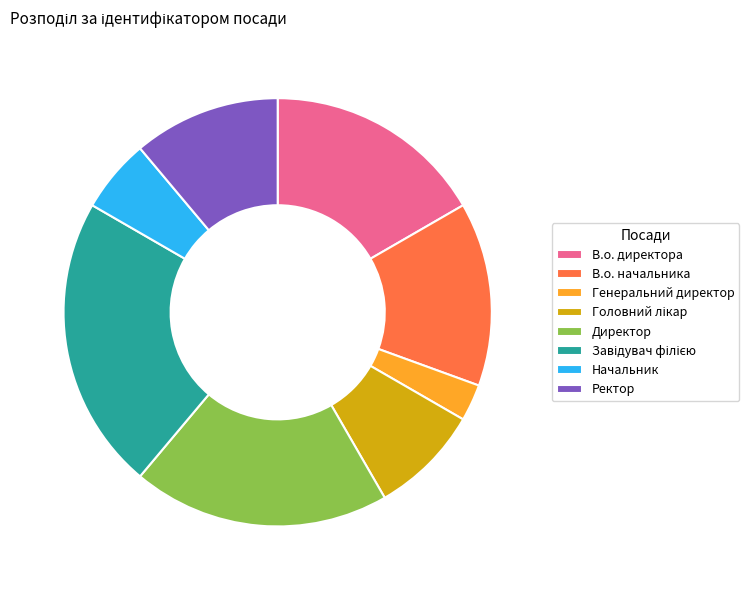

Which has a higher value, В.о. директора or Генеральний директор?

В.о. директора